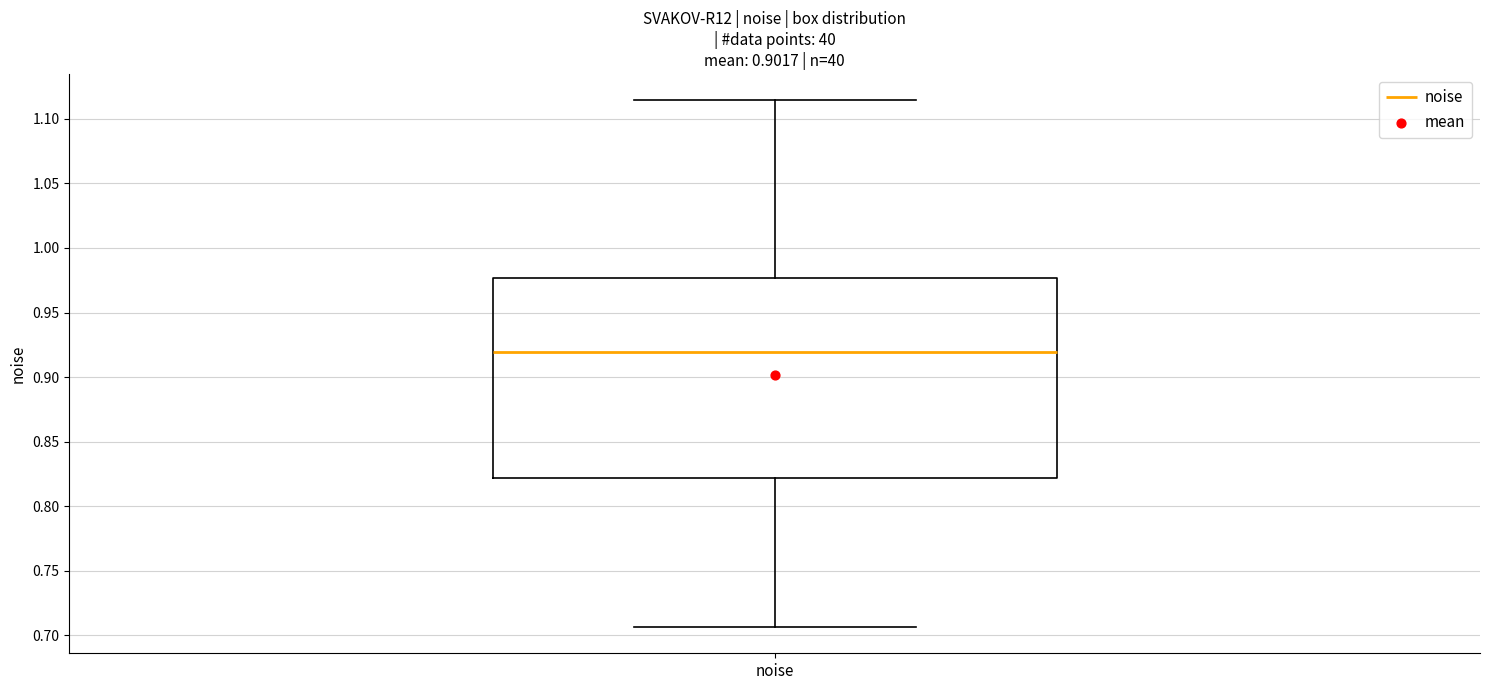

Read this box plot against the y-axis: the position of the median line, the range covered by the box, and the ends of both whiskers. The values are not printed on the chart, so give them approximately, as read against the axis.

median 0.920, box 0.820 to 0.975, whiskers 0.705 to 1.115